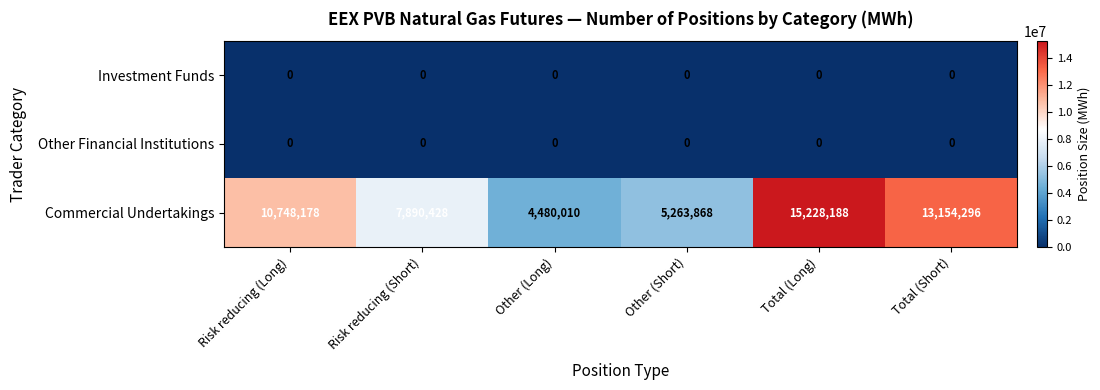

Which series changed the most between Other (Long) and Other (Short)?

Commercial Undertakings